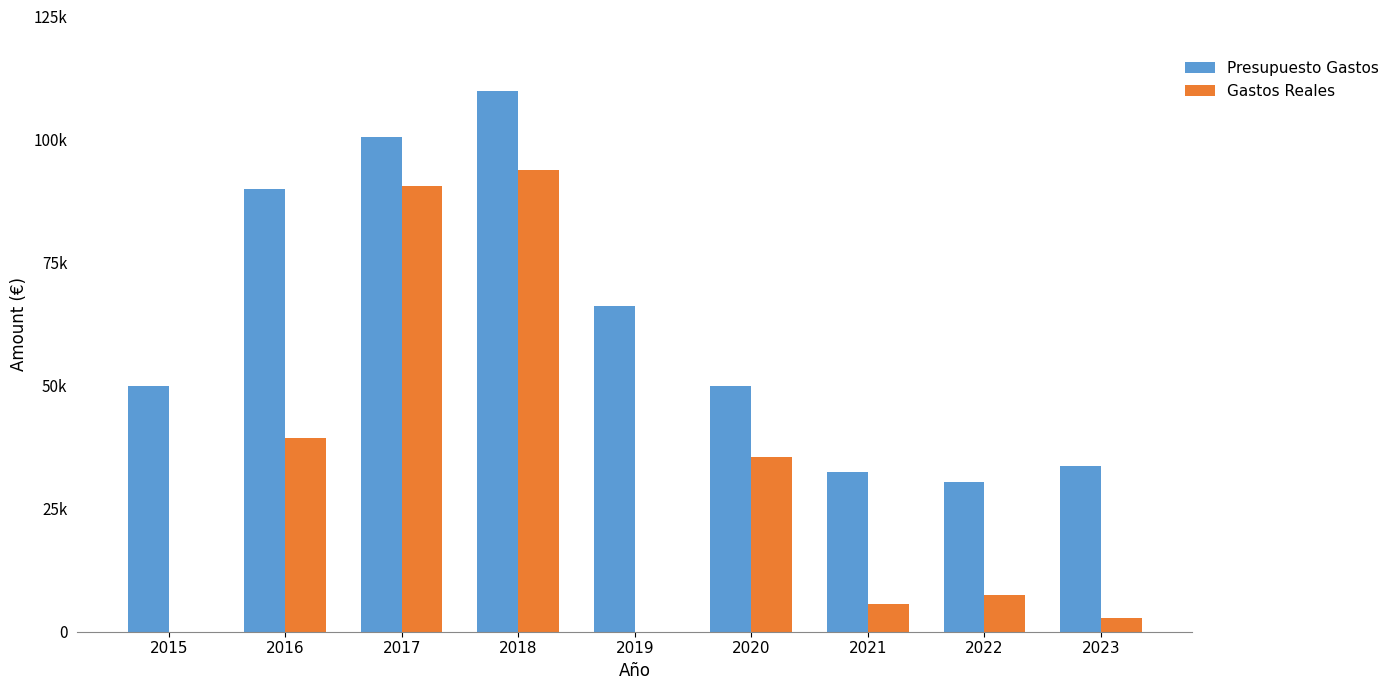

What are all the series names shown in the legend?

Presupuesto Gastos, Gastos Reales